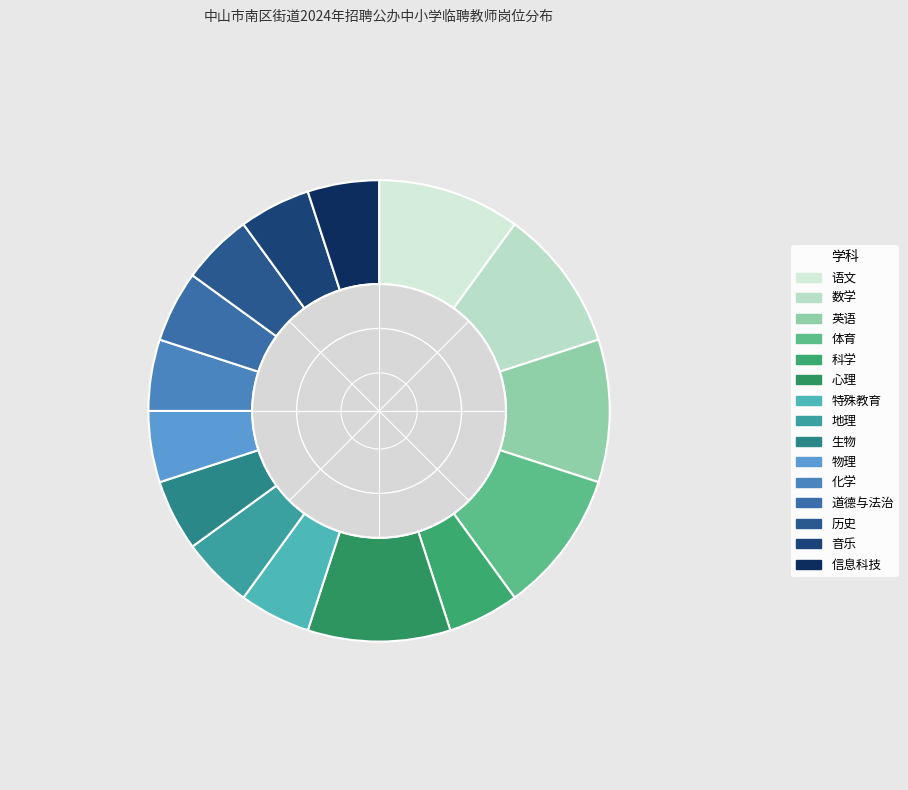

How much of the chart is everything except 地理?

95.0%